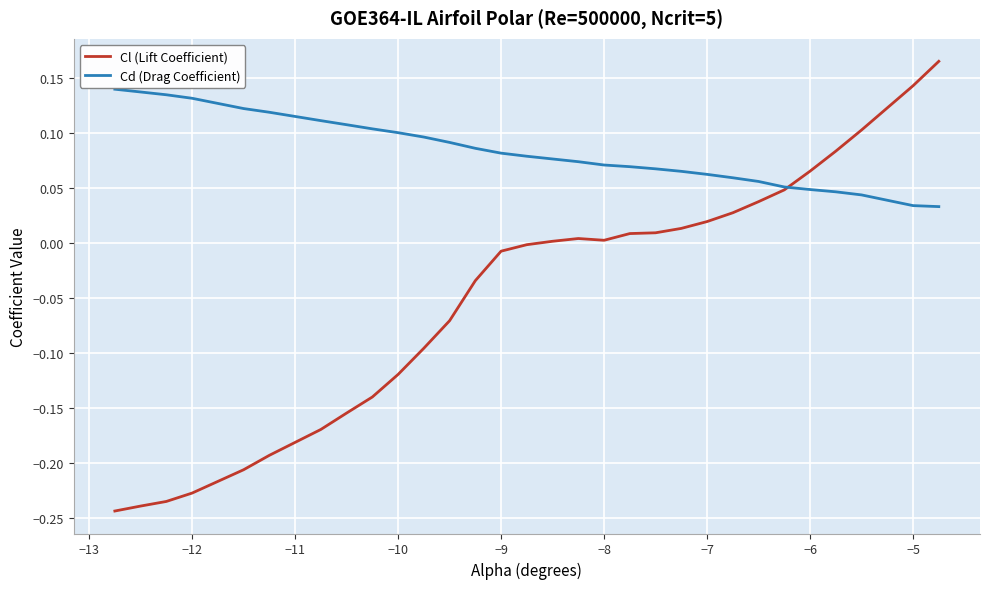

What is the sum of all Cl (Lift Coefficient) values?

-1.4